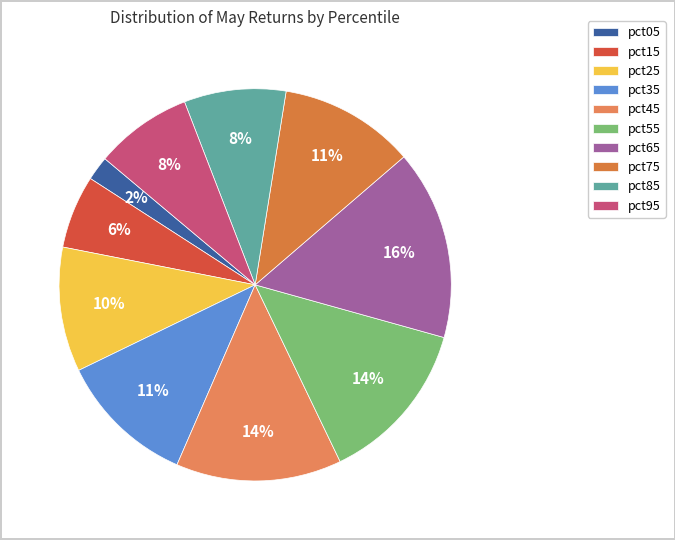

How many slices are in this pie chart?

10